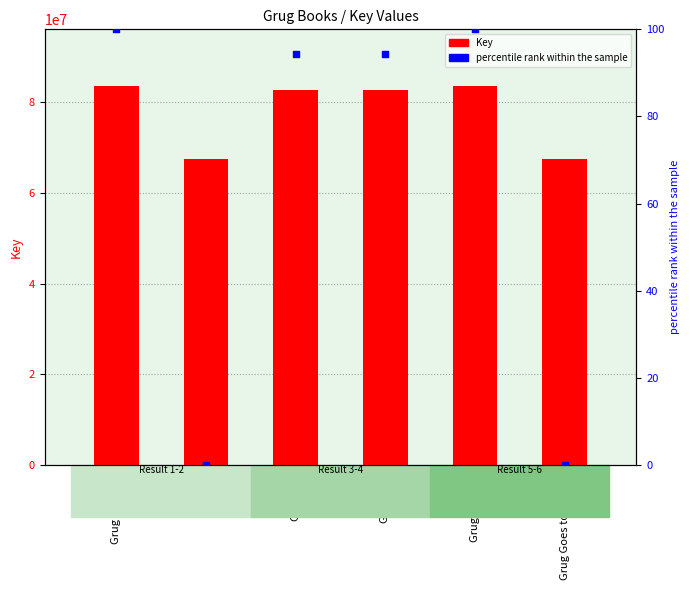

Which series has the widest spread of Y values?

Key